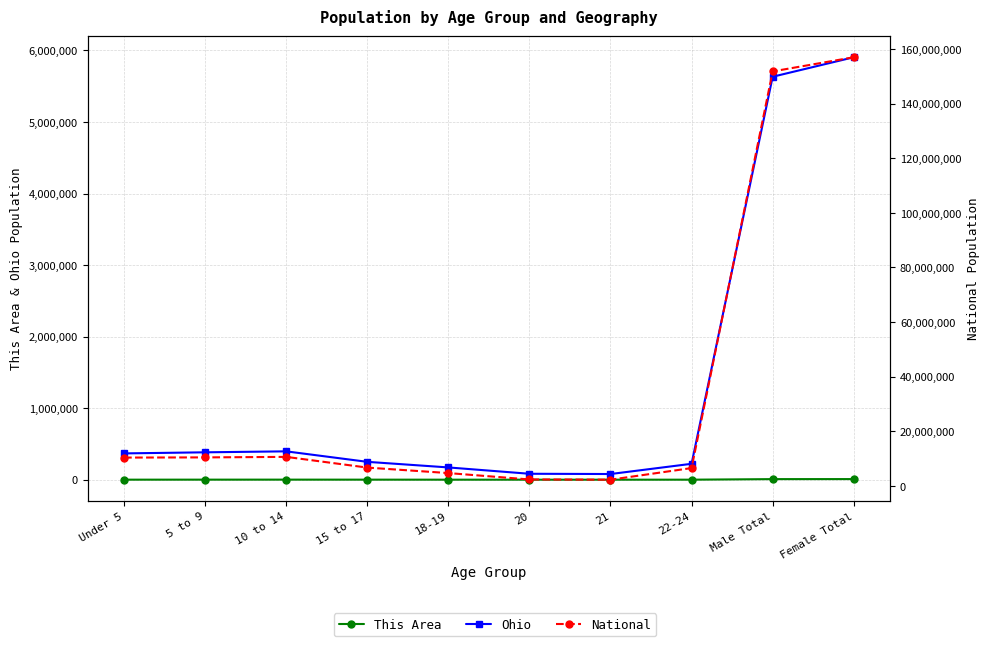

What is the difference between the maximum and minimum values in the This Area series?

8494